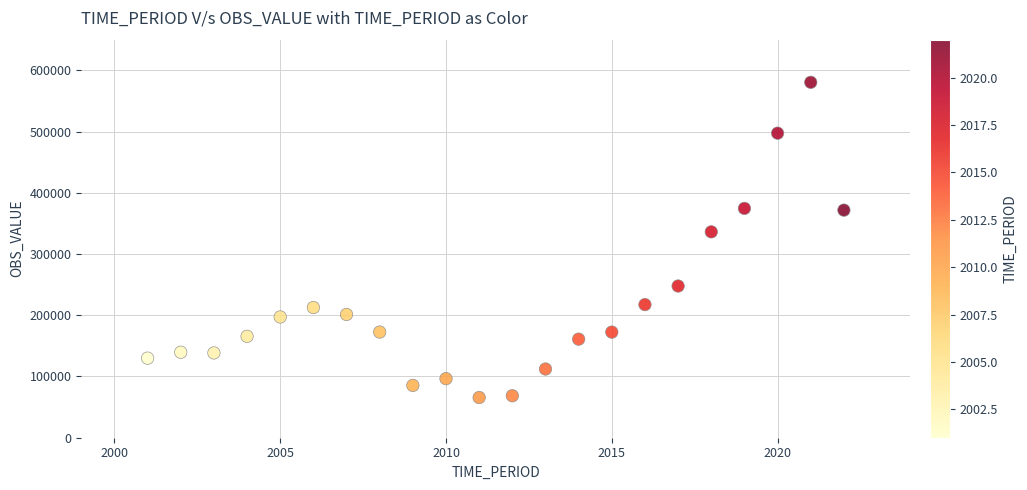

What Y value in the scatter plot is closest to 323034?

336214.4